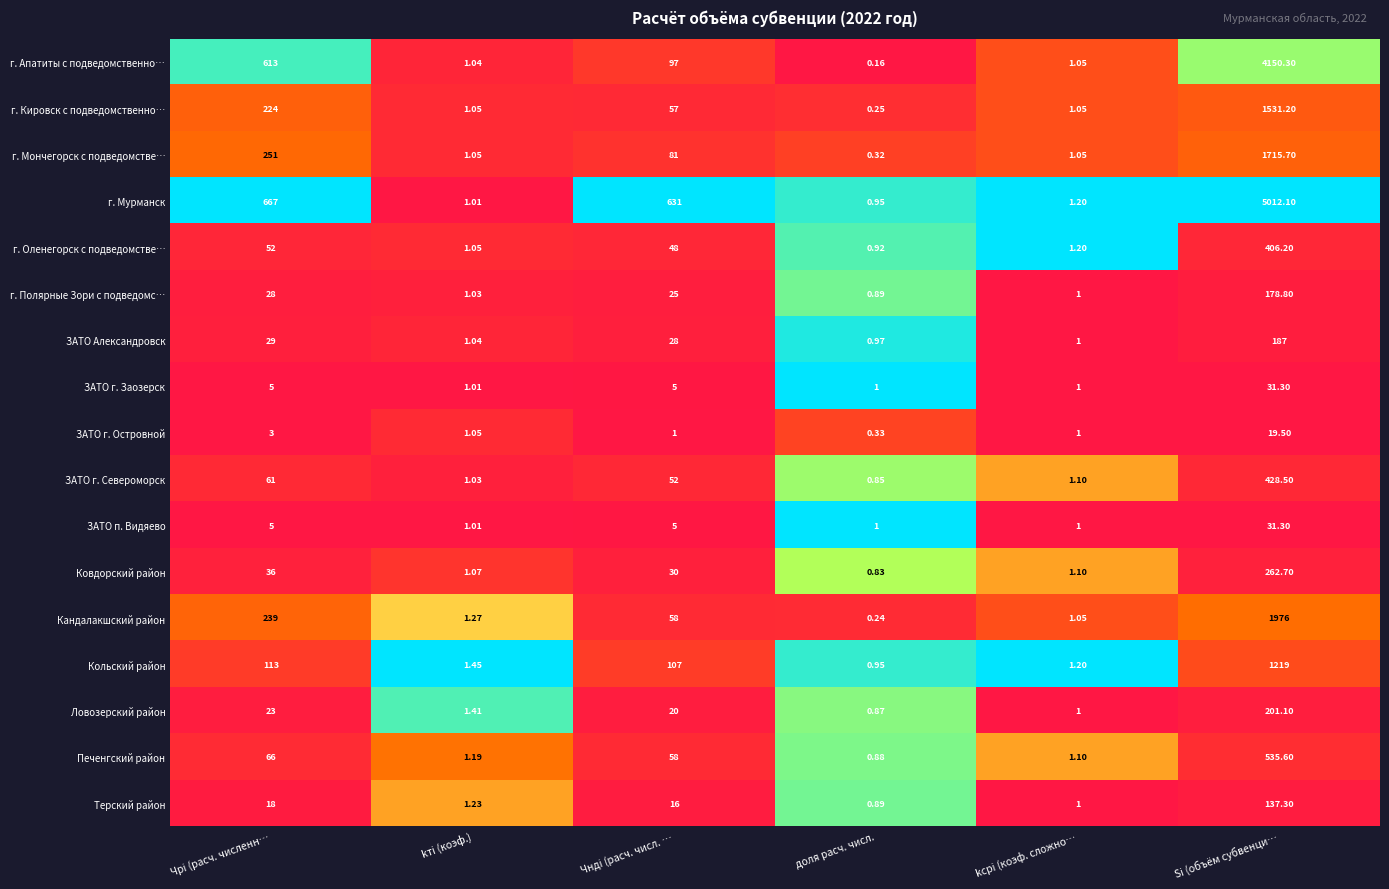

What is the spread (max minus min) of values at Чндi (расч. числ. …?

630.0